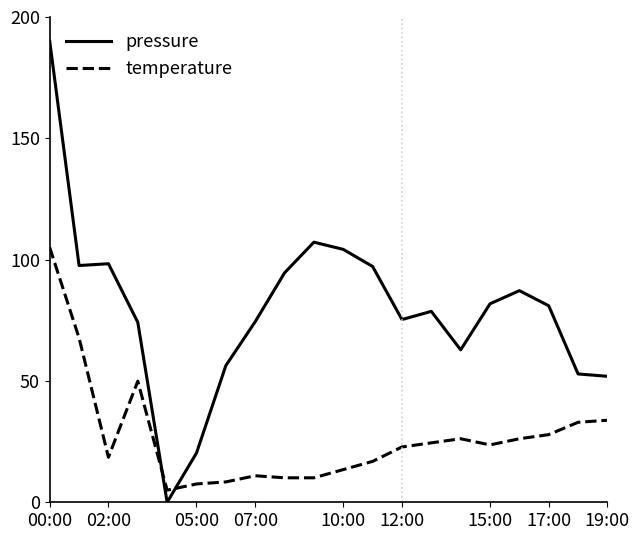

True or false: temperature has more than 0 interior local peaks.

True